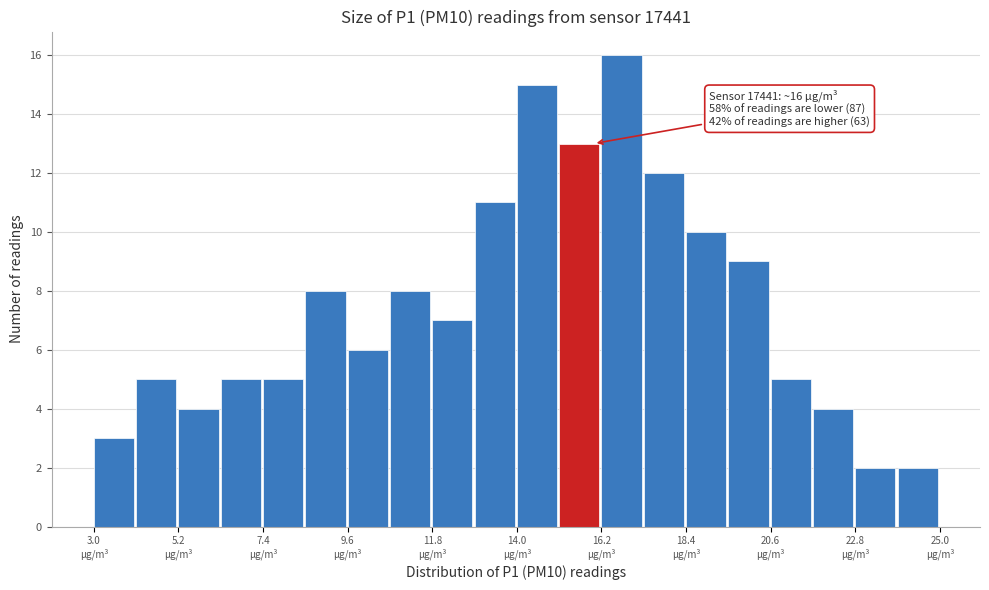

Around what value on the x-axis is the tallest bar? Give the approximate position of its centre, as read against the axis.

16.5